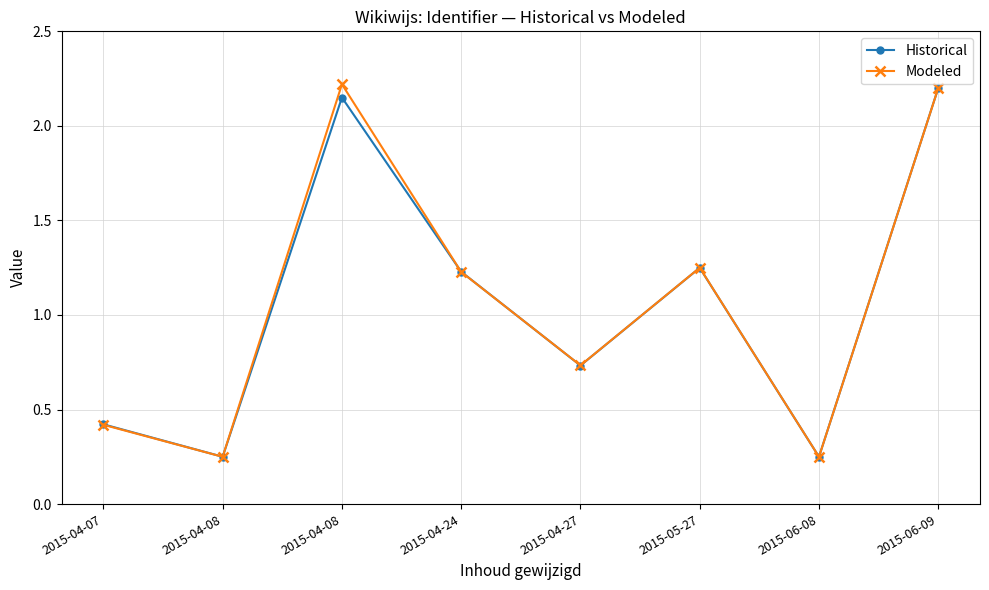

Where is the first local maximum for Modeled?

2015-04-08